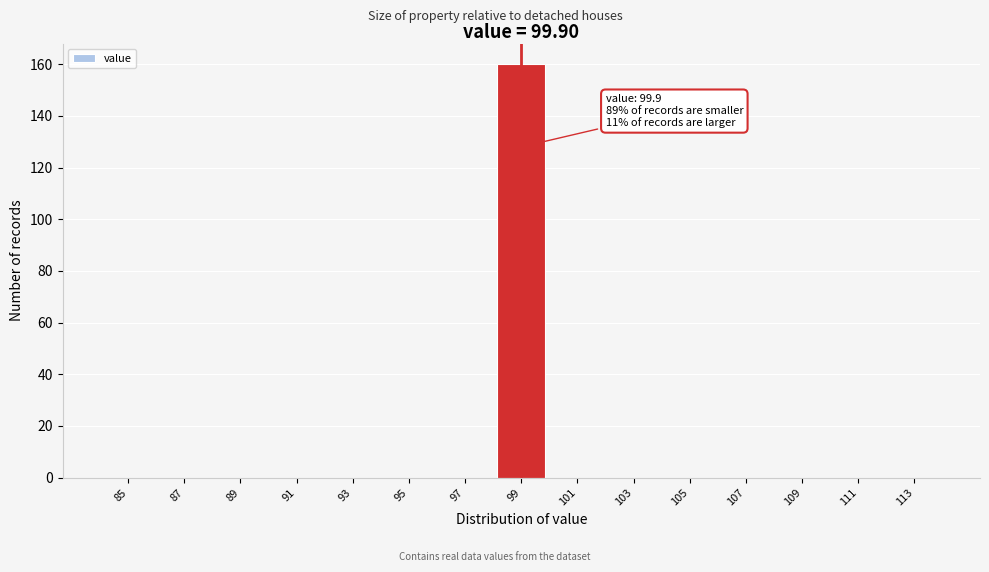

Reading left to right, list all the values displayed in this chart.

85=0	87=0	89=0	91=0	93=0	95=0	97=0	99=160	101=0	103=0	105=0	107=0	109=0	111=0	113=0